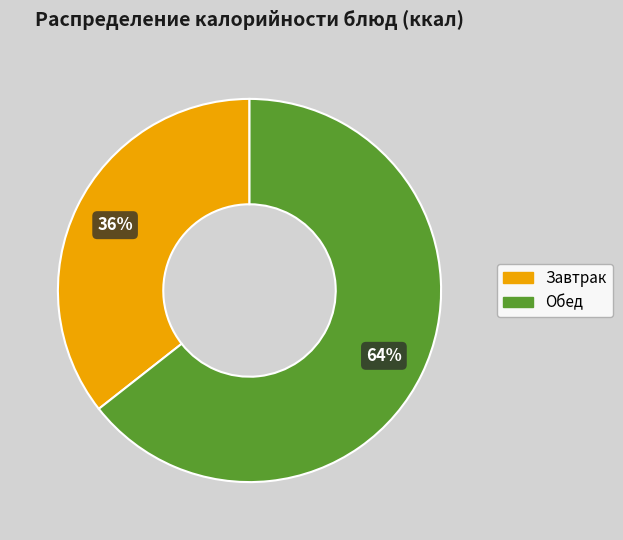

Which has a higher value, Завтрак or Обед?

Обед